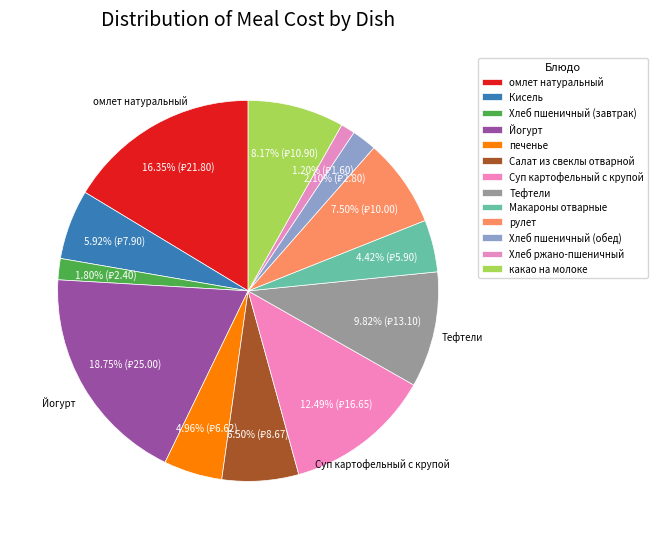

To the nearest percent, what portion does Йогурт represent?

19%